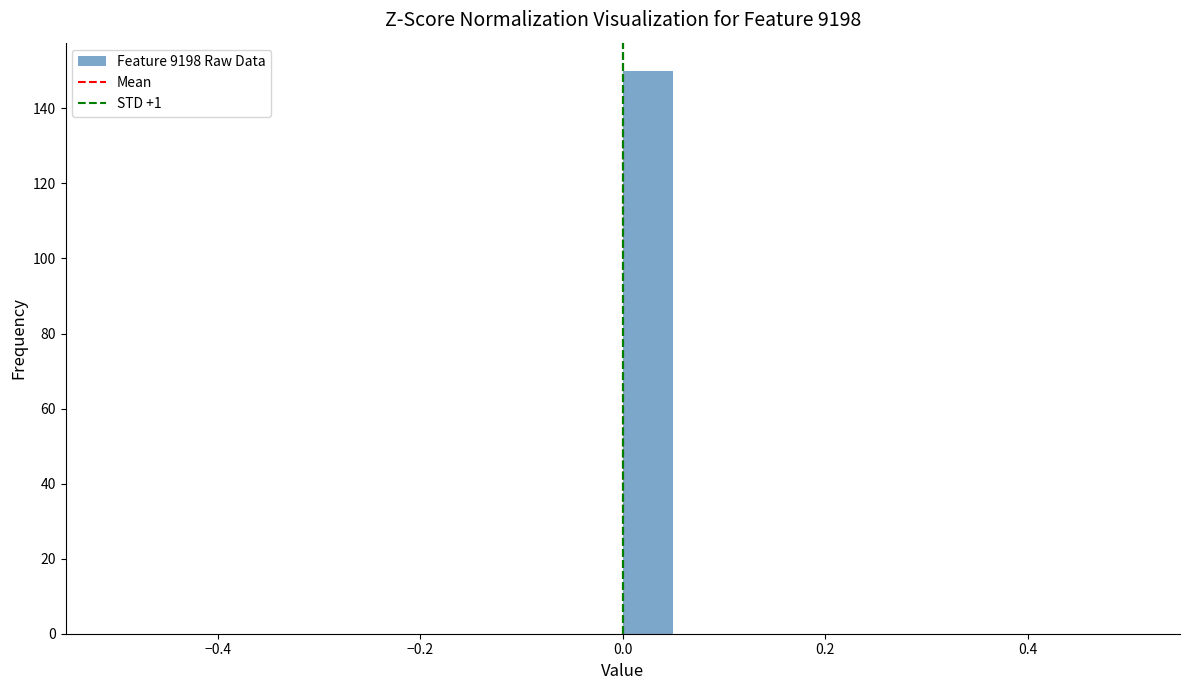

Around what value on the x-axis is the tallest bar? Give the approximate position of its centre, as read against the axis.

0.02